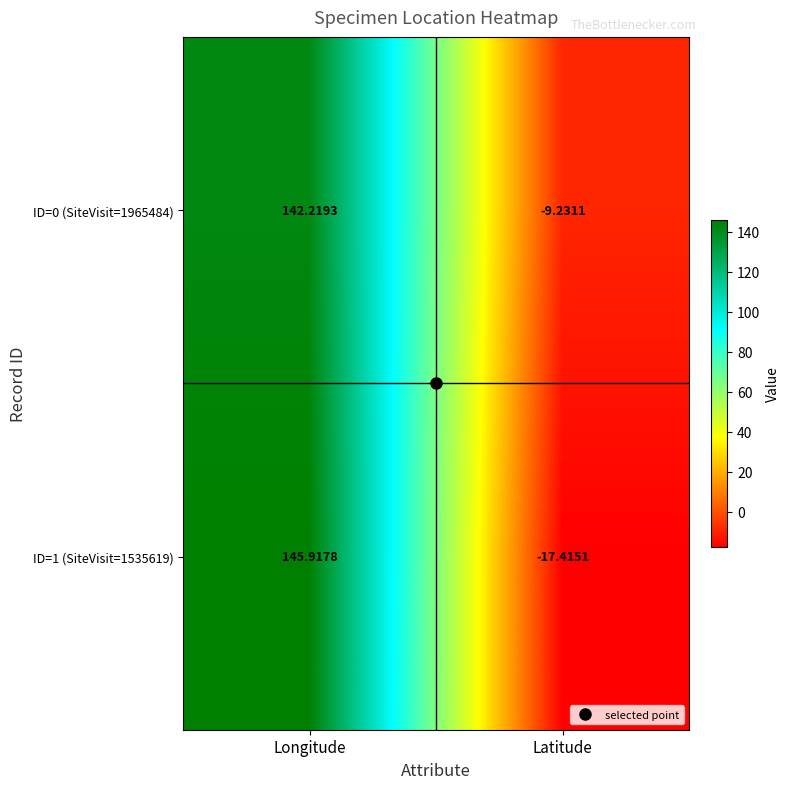

At which label does ID=0 (SiteVisit=1965484) reach its peak?

Longitude